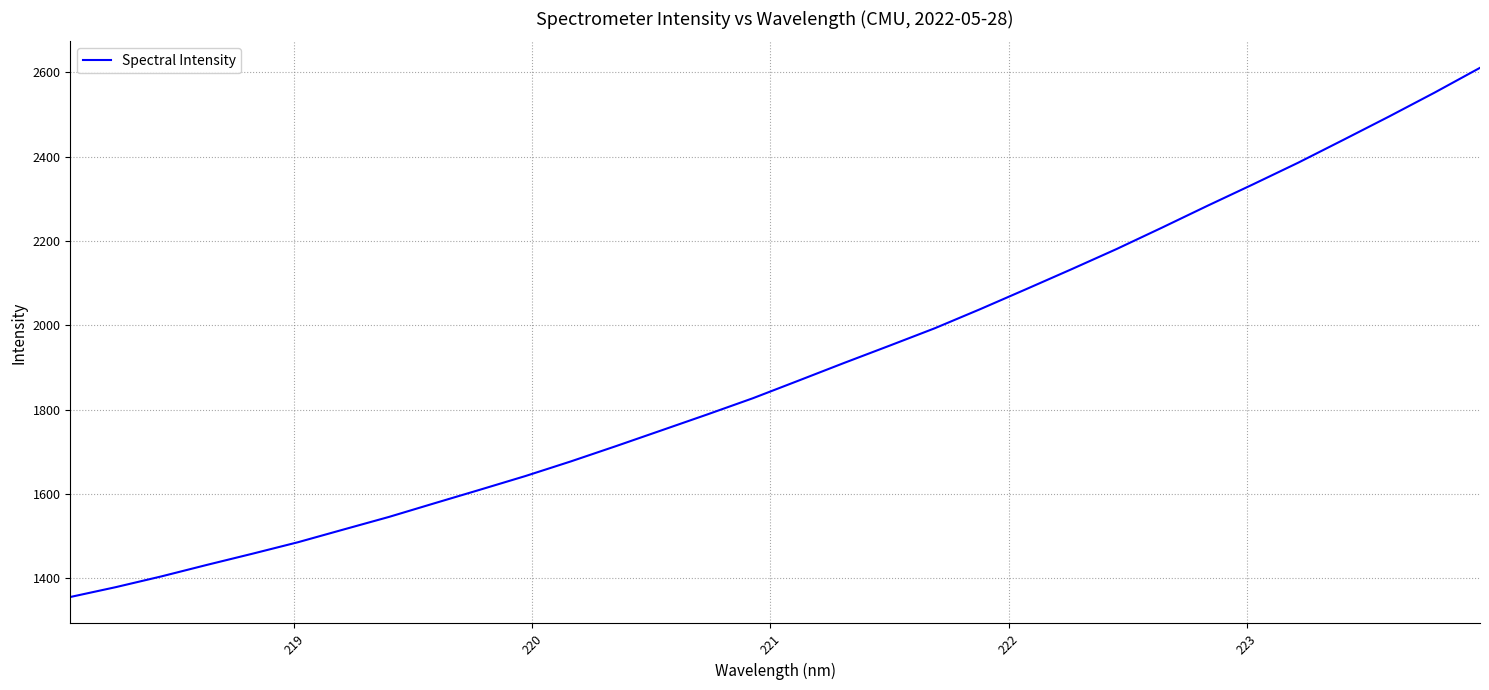

What is the maximum value shown in the chart?

2611.1